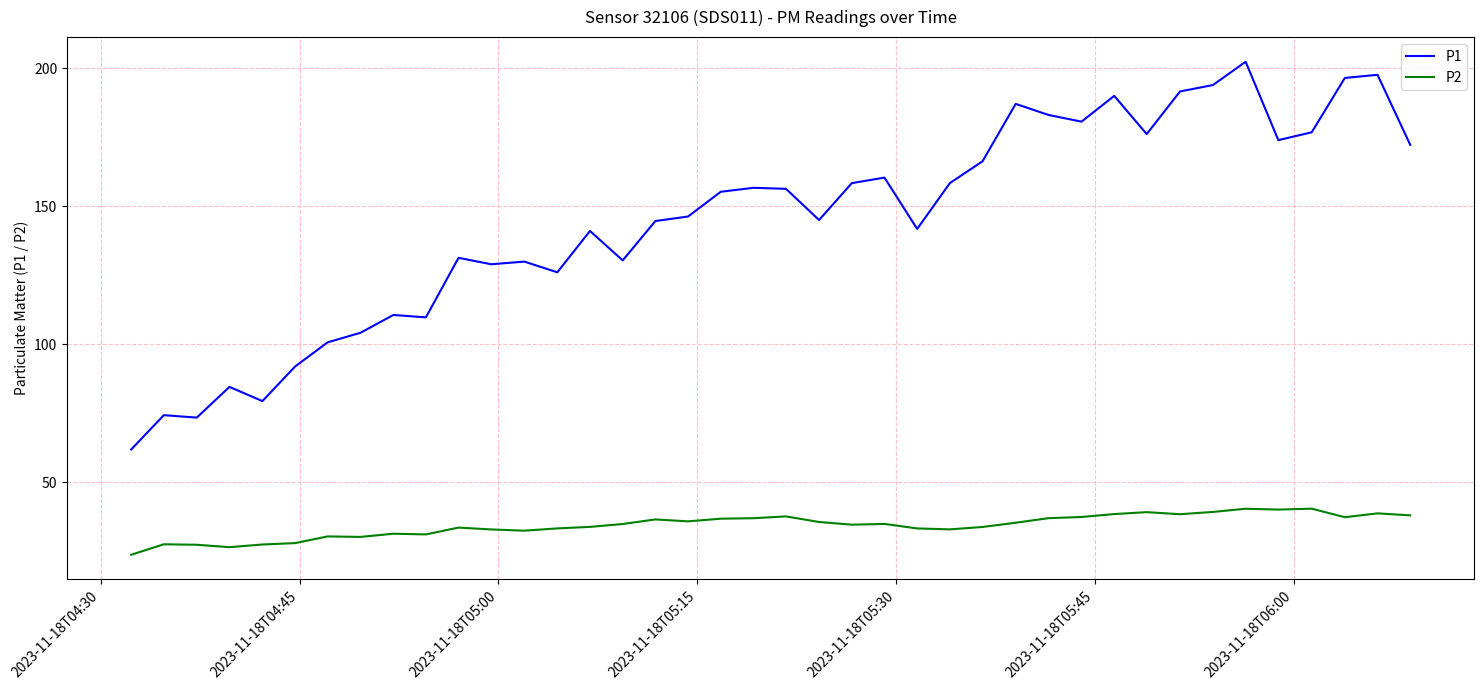

Rank the series by their average value, from lowest to highest.

P2, P1